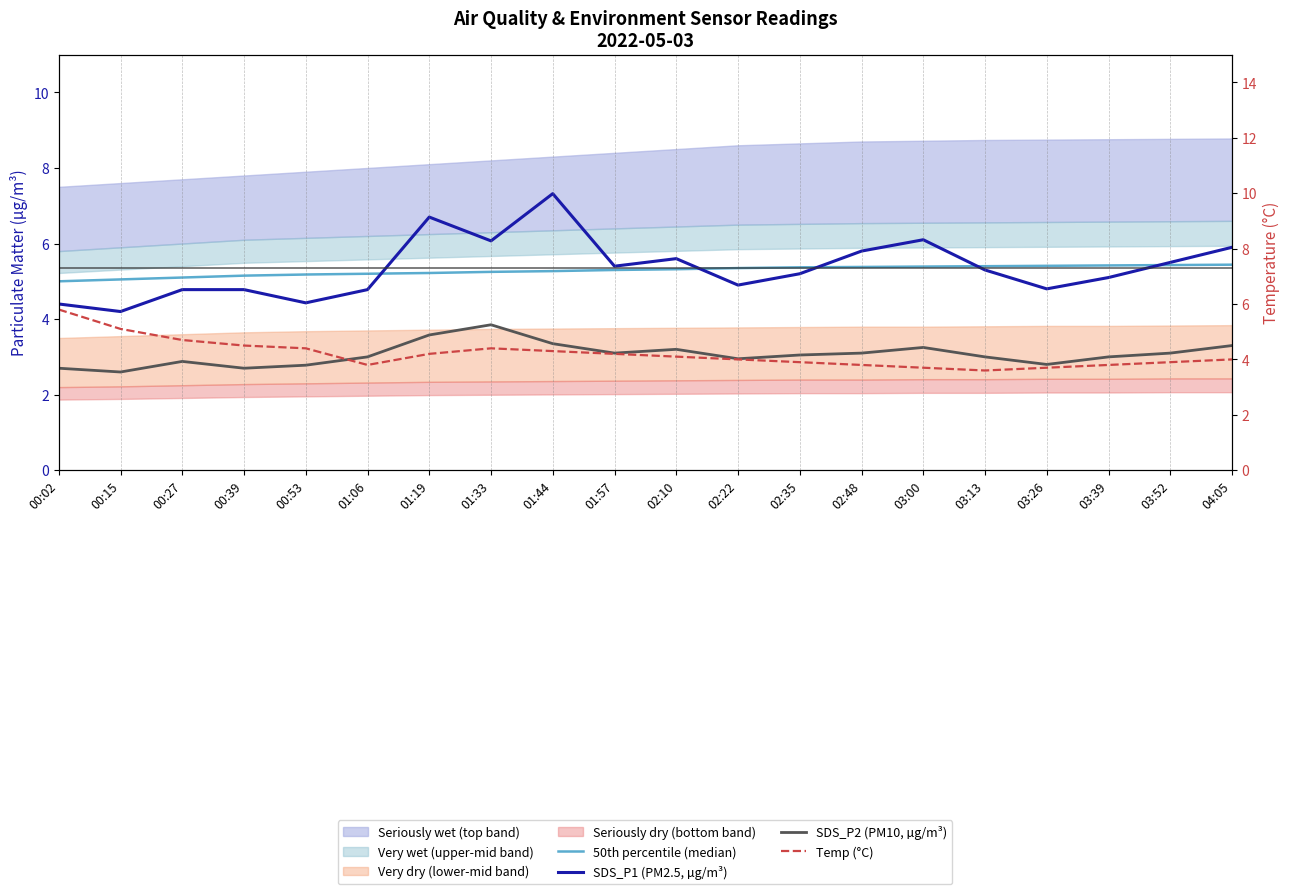

True or false: 50th percentile (median) has more than 2 interior local peaks.

False